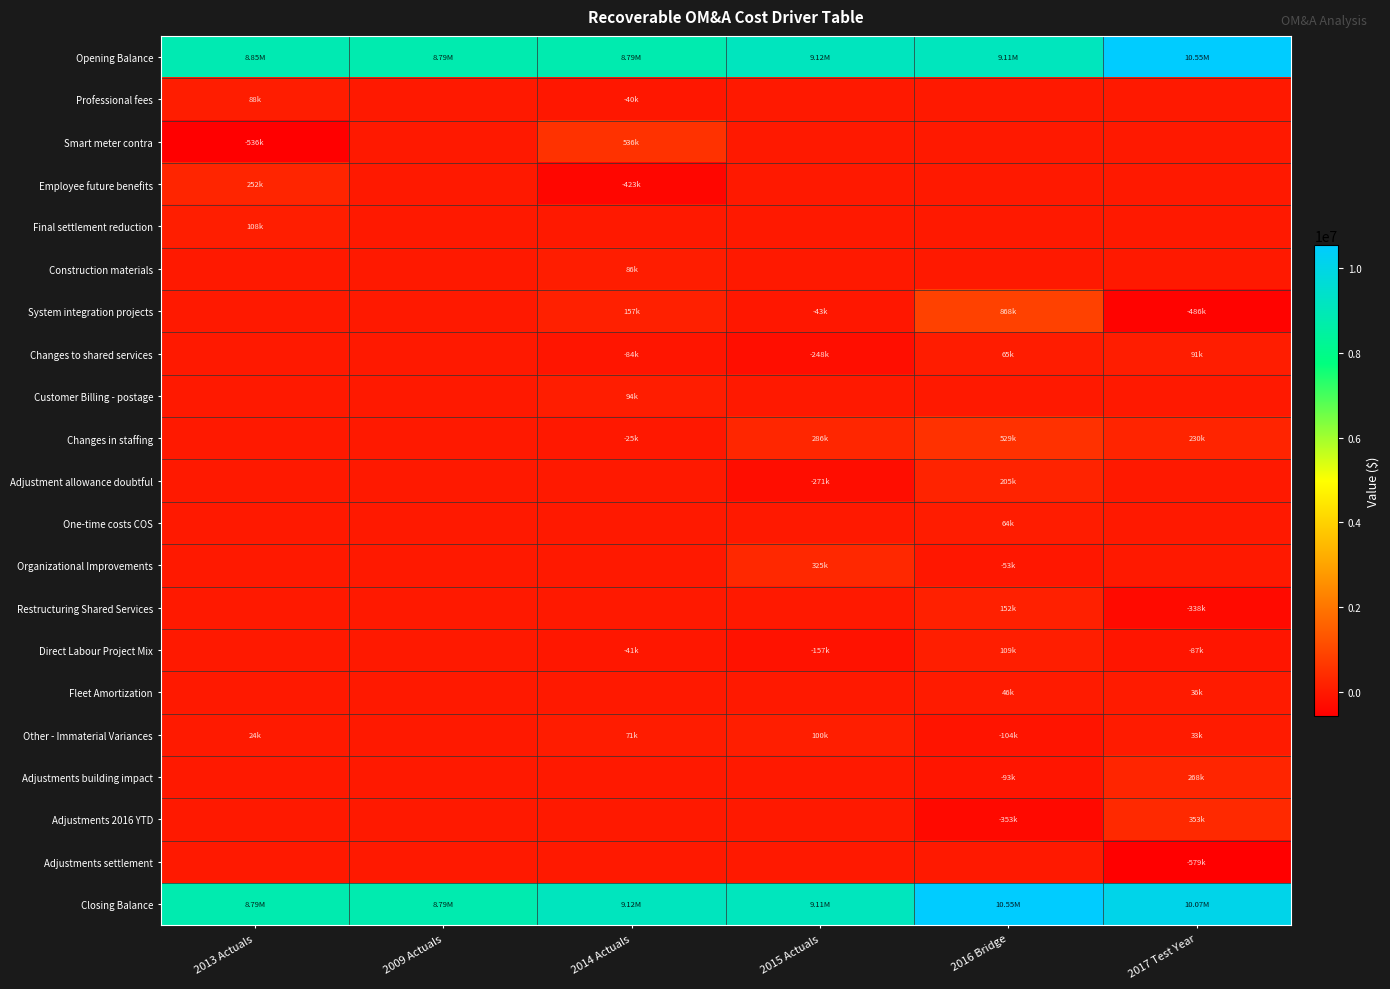

Reading left to right, transcribe all the data shown in this chart.

Opening Balance: 2013 Actuals=8854025.0	2009 Actuals=8789985.4	2014 Actuals=8789985.4	2015 Actuals=9120559.8	2016 Bridge=9112115.8	2017 Test Year=10546794.1
Professional fees: 2013 Actuals=87734.0	2009 Actuals=0.0	2014 Actuals=-40125.0	2015 Actuals=0.0	2016 Bridge=0.0	2017 Test Year=0.0
Smart meter contra: 2013 Actuals=-536035.0	2009 Actuals=0.0	2014 Actuals=536035.0	2015 Actuals=0.0	2016 Bridge=0.0	2017 Test Year=0.0
Employee future benefits: 2013 Actuals=252373.0	2009 Actuals=0.0	2014 Actuals=-423357.5	2015 Actuals=0.0	2016 Bridge=0.0	2017 Test Year=0.0
Final settlement reduction: 2013 Actuals=108275.0	2009 Actuals=0.0	2014 Actuals=0.0	2015 Actuals=0.0	2016 Bridge=0.0	2017 Test Year=0.0
Construction materials: 2013 Actuals=0.0	2009 Actuals=0.0	2014 Actuals=85917.0	2015 Actuals=0.0	2016 Bridge=0.0	2017 Test Year=0.0
System integration projects: 2013 Actuals=0.0	2009 Actuals=0.0	2014 Actuals=156763.4	2015 Actuals=-43335.0	2016 Bridge=868191.0	2017 Test Year=-486476.0
Changes to shared services: 2013 Actuals=0.0	2009 Actuals=0.0	2014 Actuals=-83589.7	2015 Actuals=-248028.7	2016 Bridge=64868.3	2017 Test Year=90893.9
Customer Billing - postage: 2013 Actuals=0.0	2009 Actuals=0.0	2014 Actuals=93701.0	2015 Actuals=0.0	2016 Bridge=0.0	2017 Test Year=0.0
Changes in staffing: 2013 Actuals=0.0	2009 Actuals=0.0	2014 Actuals=-24662.9	2015 Actuals=286447.8	2016 Bridge=528542.2	2017 Test Year=229566.9
Adjustment allowance doubtful: 2013 Actuals=0.0	2009 Actuals=0.0	2014 Actuals=0.0	2015 Actuals=-271499.0	2016 Bridge=204716.0	2017 Test Year=0.0
One-time costs COS: 2013 Actuals=0.0	2009 Actuals=0.0	2014 Actuals=0.0	2015 Actuals=0.0	2016 Bridge=63699.8	2017 Test Year=0.0
Organizational Improvements: 2013 Actuals=0.0	2009 Actuals=0.0	2014 Actuals=0.0	2015 Actuals=325000.0	2016 Bridge=-53000.0	2017 Test Year=0.0
Restructuring Shared Services: 2013 Actuals=0.0	2009 Actuals=0.0	2014 Actuals=0.0	2015 Actuals=0.0	2016 Bridge=151545.0	2017 Test Year=-338303.0
Direct Labour Project Mix: 2013 Actuals=0.0	2009 Actuals=0.0	2014 Actuals=-41403.9	2015 Actuals=-157114.3	2016 Bridge=109337.1	2017 Test Year=-86950.0
Fleet Amortization: 2013 Actuals=0.0	2009 Actuals=0.0	2014 Actuals=0.0	2015 Actuals=0.0	2016 Bridge=46299.0	2017 Test Year=36011.0
Other - Immaterial Variances: 2013 Actuals=23613.4	2009 Actuals=0.0	2014 Actuals=71297.2	2015 Actuals=100085.1	2016 Bridge=-103544.1	2017 Test Year=32993.3
Adjustments building impact: 2013 Actuals=0.0	2009 Actuals=0.0	2014 Actuals=0.0	2015 Actuals=0.0	2016 Bridge=-93176.0	2017 Test Year=268181.0
Adjustments 2016 YTD: 2013 Actuals=0.0	2009 Actuals=0.0	2014 Actuals=0.0	2015 Actuals=0.0	2016 Bridge=-352800.0	2017 Test Year=352800.0
Adjustments settlement: 2013 Actuals=0.0	2009 Actuals=0.0	2014 Actuals=0.0	2015 Actuals=0.0	2016 Bridge=0.0	2017 Test Year=-578846.0
Closing Balance: 2013 Actuals=8789985.4	2009 Actuals=8789985.4	2014 Actuals=9120559.8	2015 Actuals=9112115.8	2016 Bridge=10546794.1	2017 Test Year=10066665.2